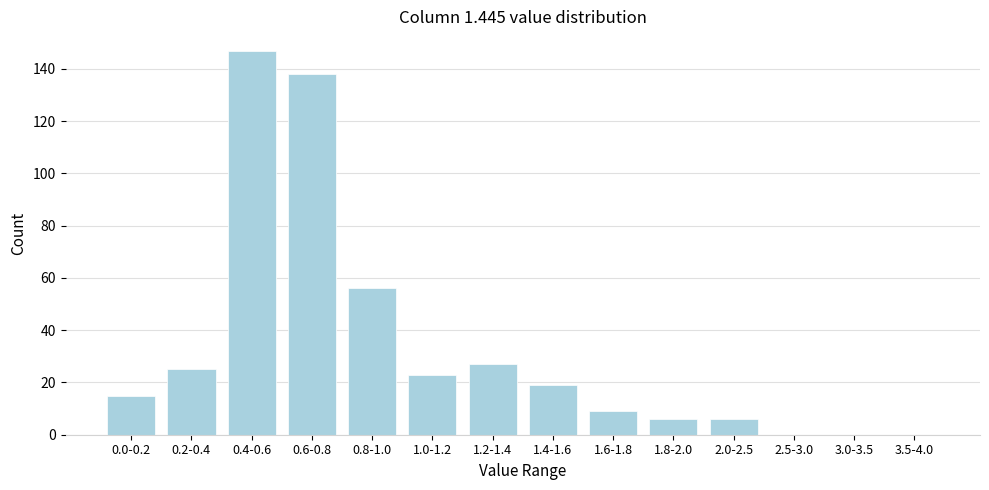

Reading right to left, extract all data points from this chart.

3.5-4.0=0	3.0-3.5=0	2.5-3.0=0	2.0-2.5=6	1.8-2.0=6	1.6-1.8=9	1.4-1.6=19	1.2-1.4=27	1.0-1.2=23	0.8-1.0=56	0.6-0.8=138	0.4-0.6=147	0.2-0.4=25	0.0-0.2=15